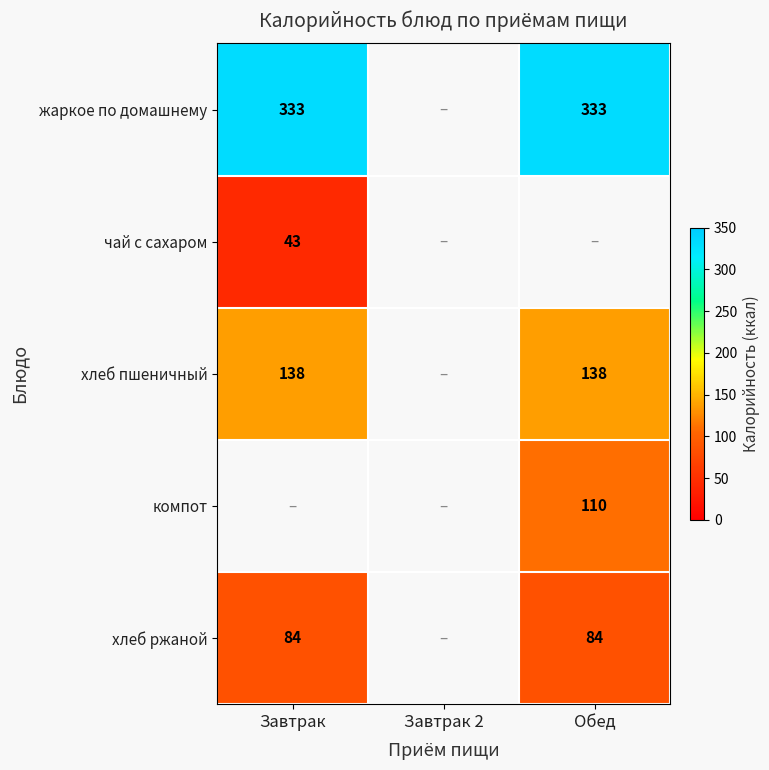

True or false: хлеб ржаной has a value of 84 at Завтрак.

True